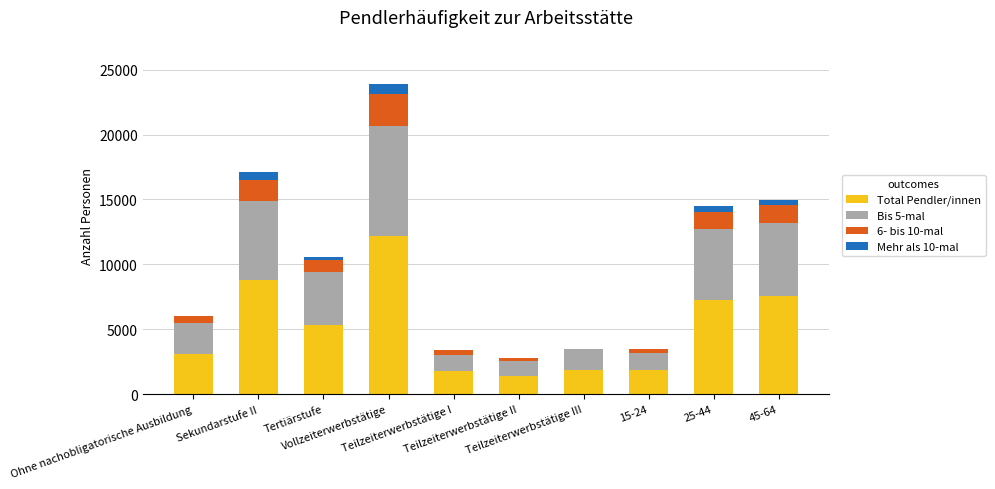

How many data points does each series have?

10